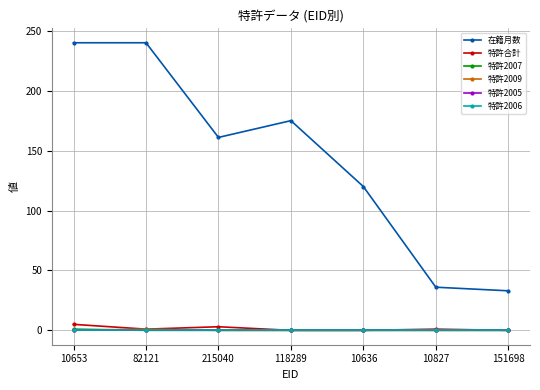

What is the sum of the 在籍月数 values at 215040 and 10827?

197